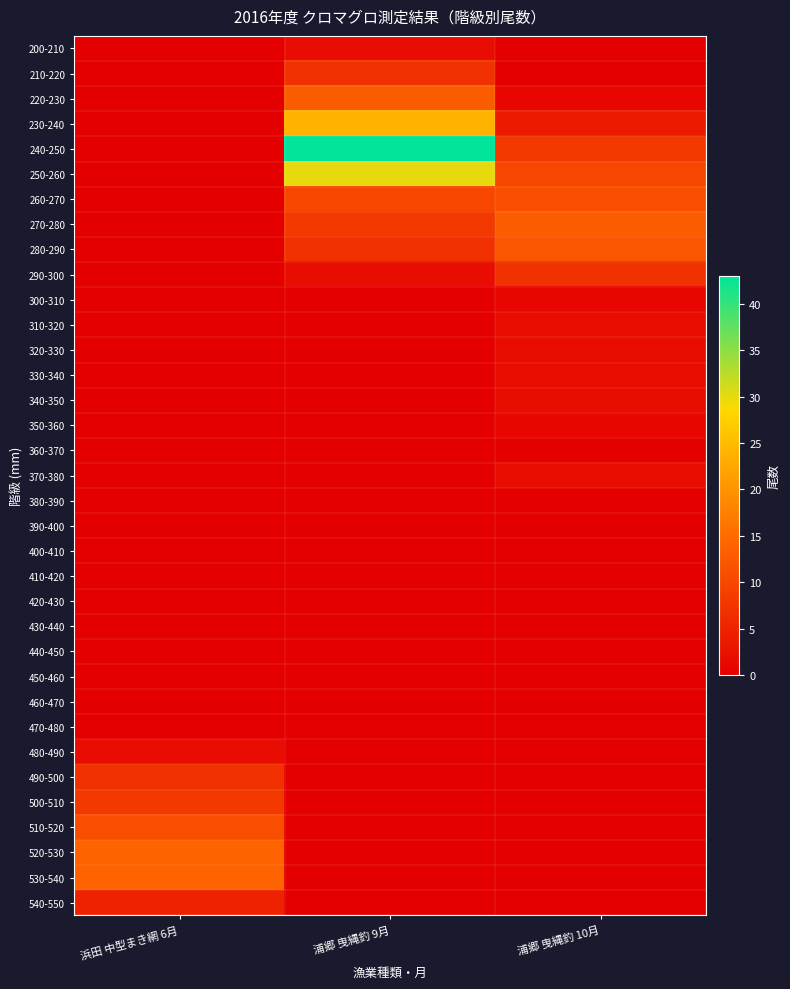

What is the maximum value shown in the chart?

43